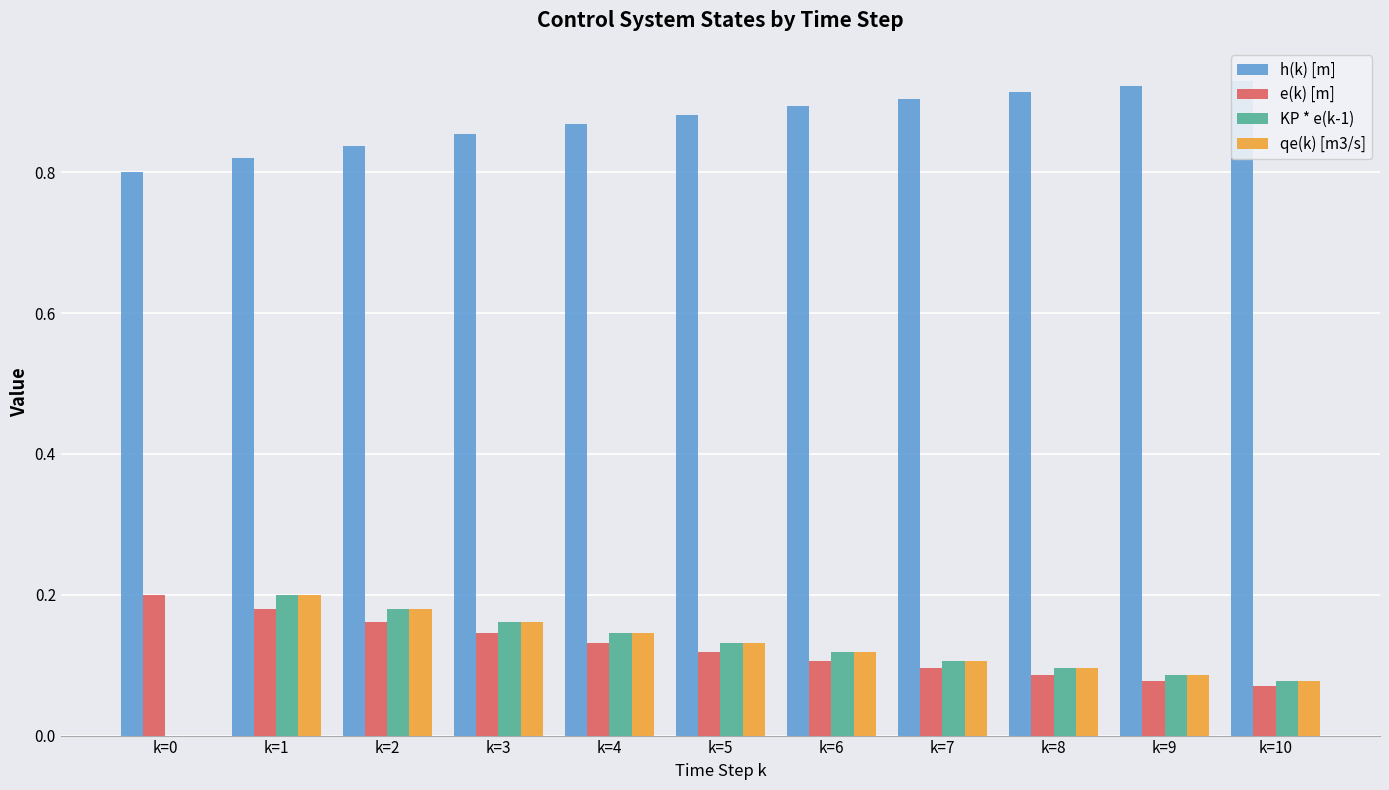

What is the difference between the second highest and minimum values in the h(k) [m] series?

0.1